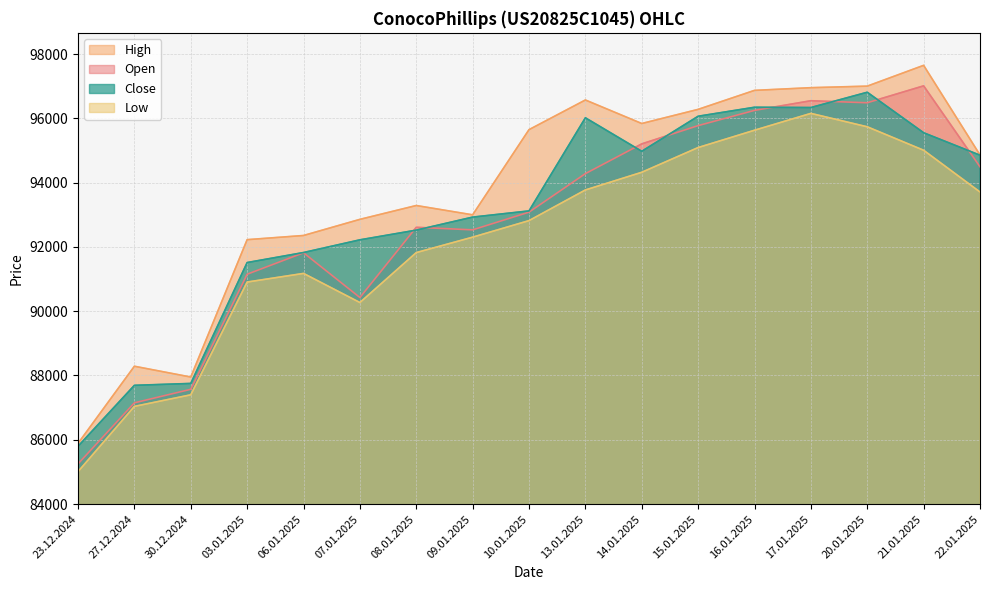

Where is the first local minimum for Open?

07.01.2025